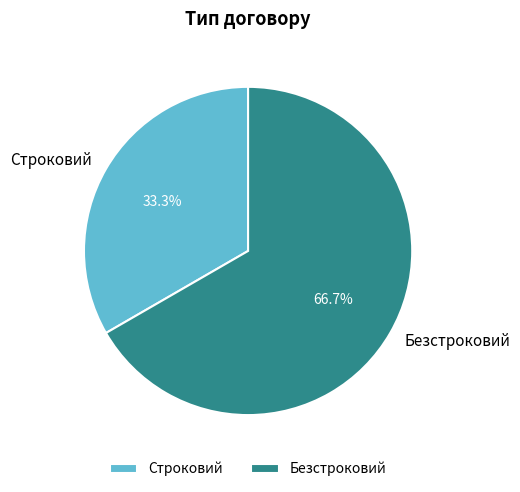

Is Безстроковий the majority of the pie?

Yes